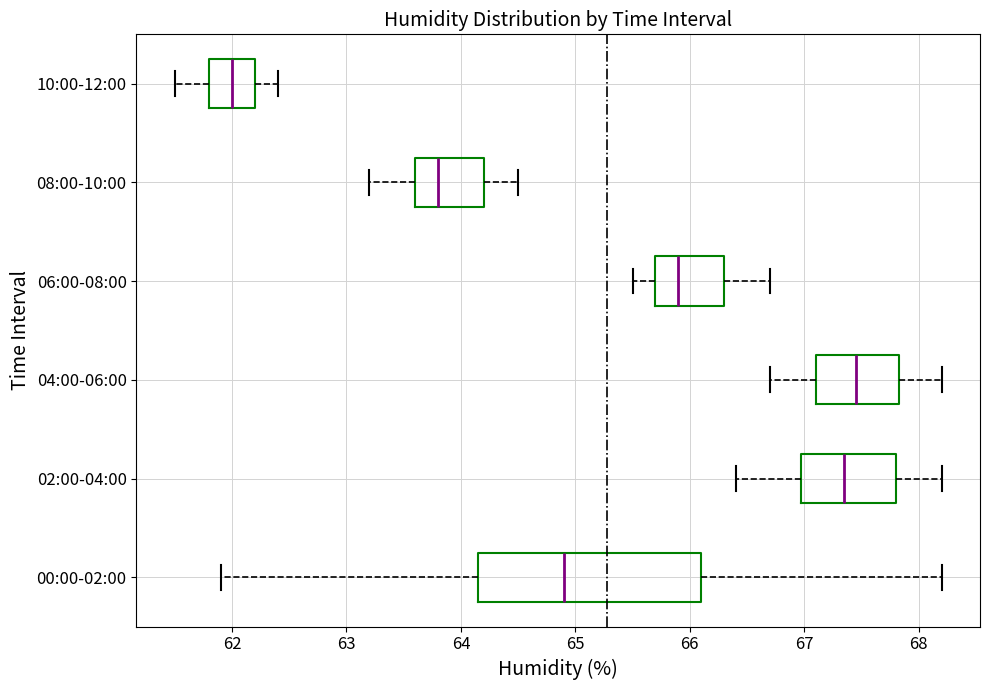

Reading bottom to top, transcribe this box plot: for each box, give where its median line is, the range the box spans, and where its two whiskers end, as read against the x-axis. The values are not printed on the chart, so give them approximately, as read against the axis.

00:00-02:00: median 64.9, box 64.2 to 66.1, whiskers 61.9 to 68.2
02:00-04:00: median 67.4, box 67.0 to 67.8, whiskers 66.4 to 68.2
04:00-06:00: median 67.5, box 67.1 to 67.8, whiskers 66.7 to 68.2
06:00-08:00: median 65.9, box 65.7 to 66.3, whiskers 65.5 to 66.7
08:00-10:00: median 63.8, box 63.6 to 64.2, whiskers 63.2 to 64.5
10:00-12:00: median 62.0, box 61.8 to 62.2, whiskers 61.5 to 62.4